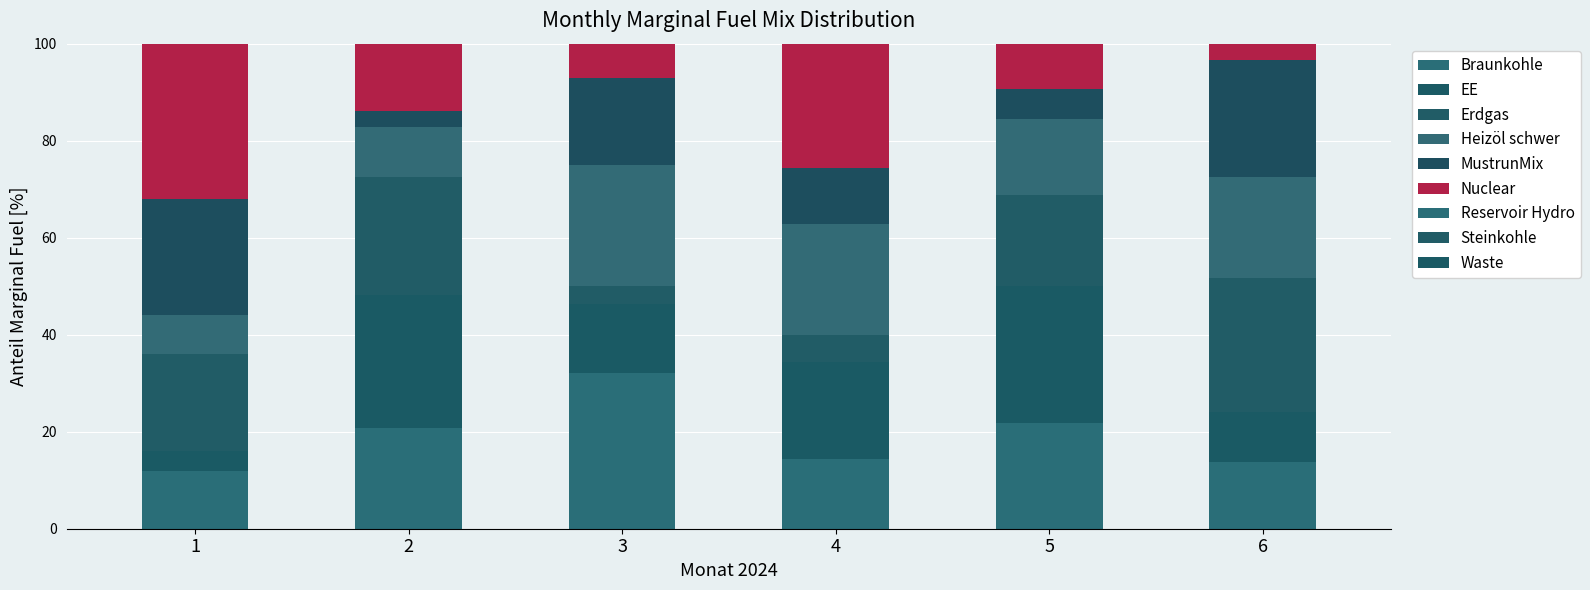

How many data points does each series have?

6